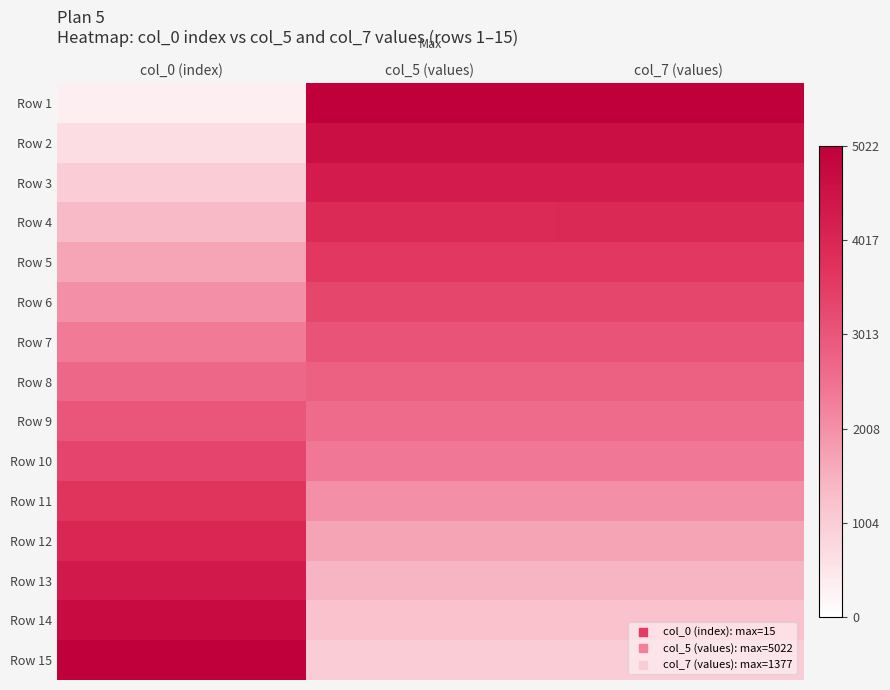

Rank the series by their maximum value, from lowest to highest.

Row 8, Row 9, Row 7, Row 6, Row 10, Row 5, Row 11, Row 4, Row 12, Row 3, Row 13, Row 2, Row 14, Row 1, Row 15